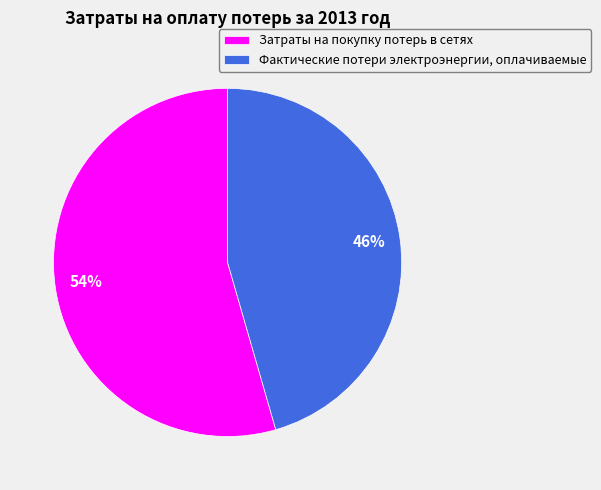

Which category has the smallest portion of the pie?

Фактические потери электроэнергии, оплачиваемые